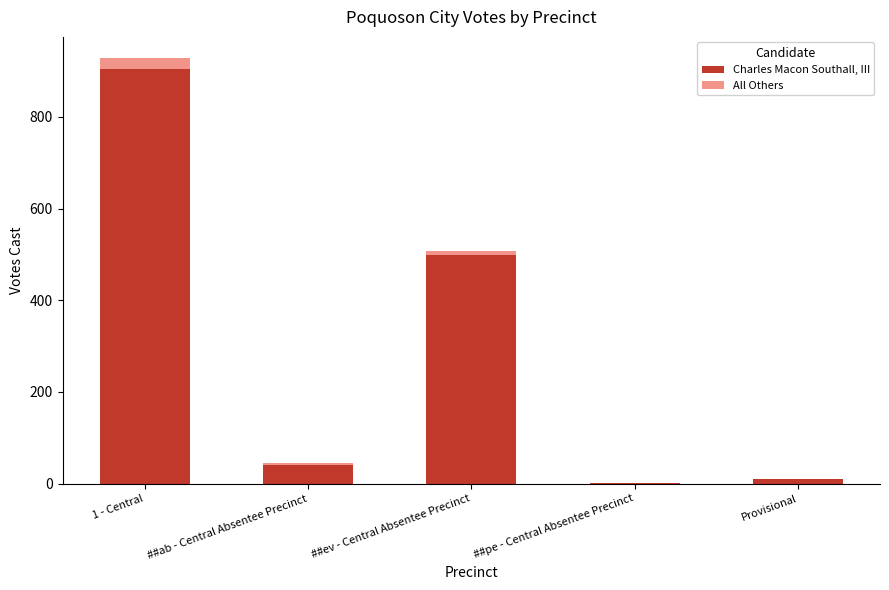

At which category is the sum across all series the highest?

1 - Central